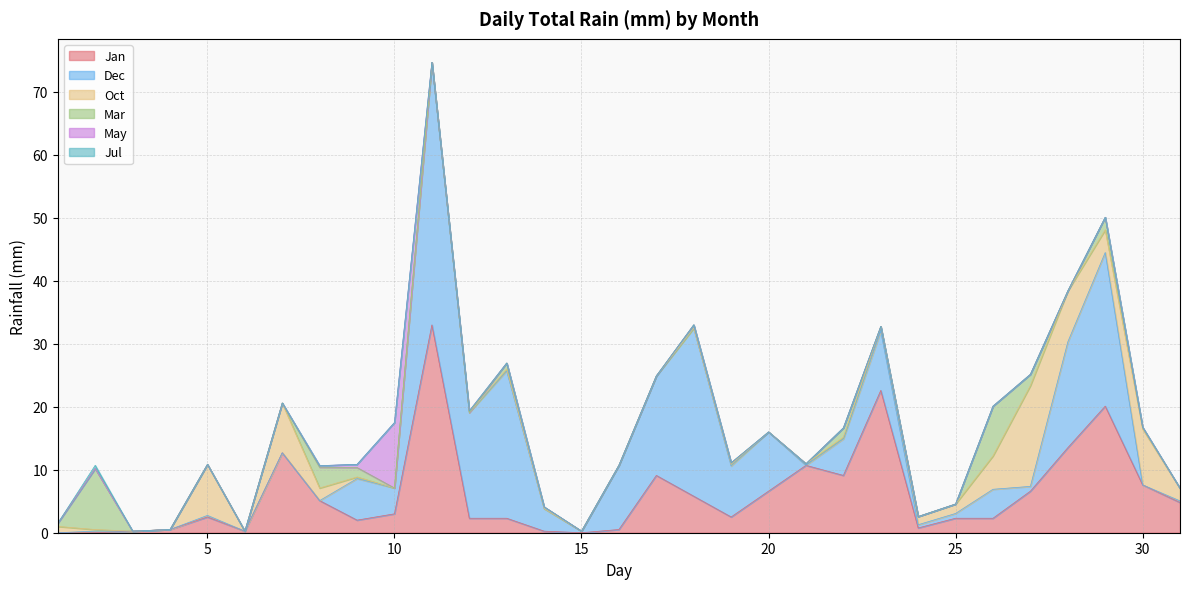

What are all the series names shown in the legend?

Jan, Dec, Oct, Mar, May, Jul